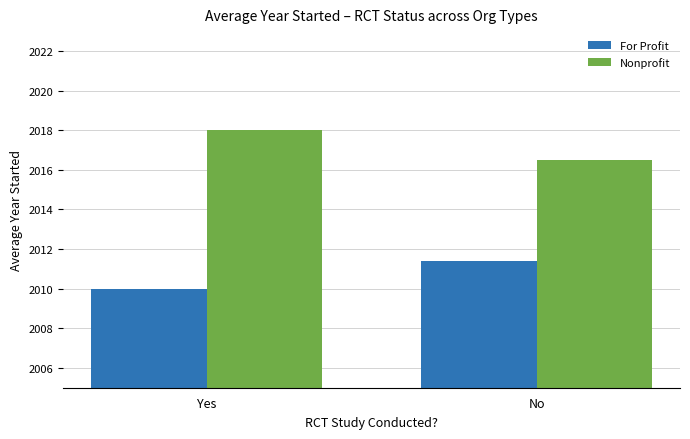

How many categories are shown in the chart?

2